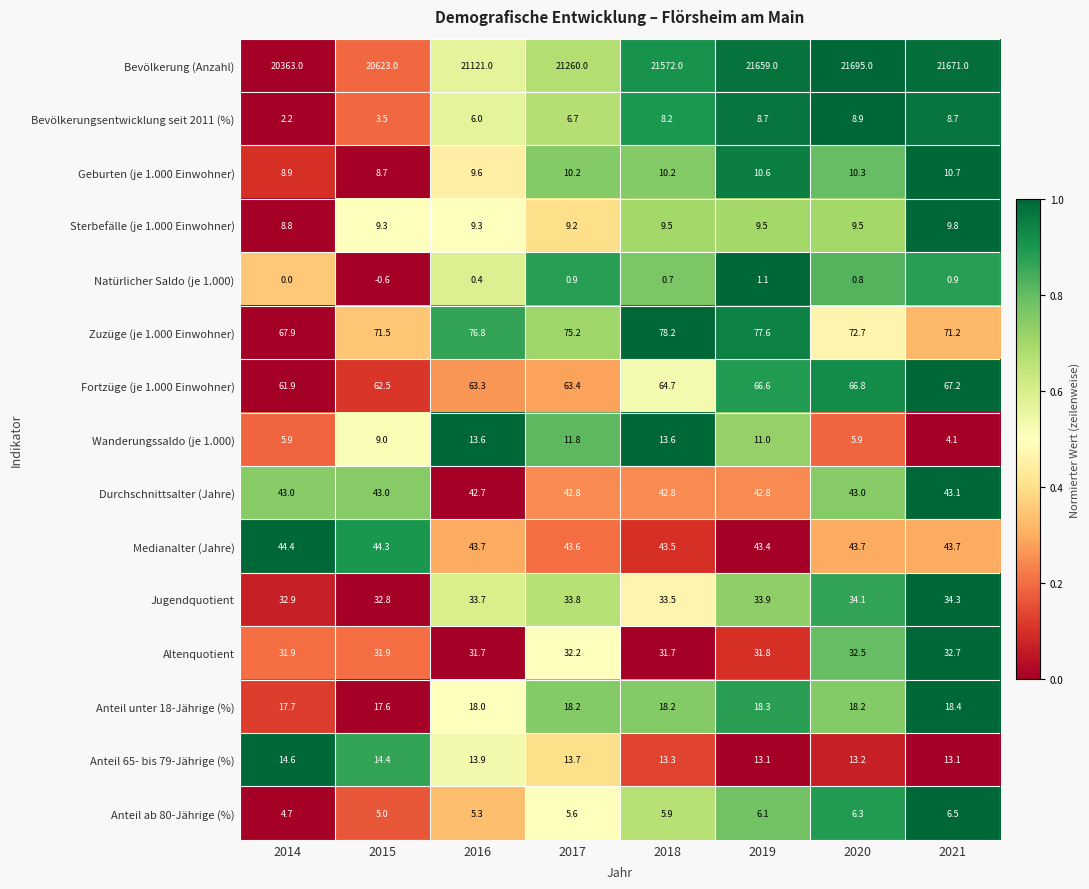

Which series has the largest total across all categories?

Bevölkerung (Anzahl)